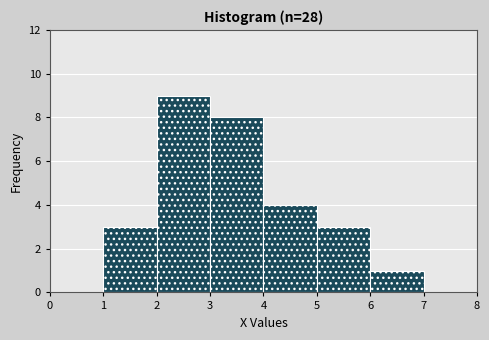

Reading left to right, transcribe this chart: for each bar, give the range it covers on the x-axis and its height. The values are not printed on the chart, so give them approximately, as read against the axis.

0 to 1: 0
1 to 2: 3
2 to 3: 9
3 to 4: 8
4 to 5: 4
5 to 6: 3
6 to 7: 1
7 to 8: 0